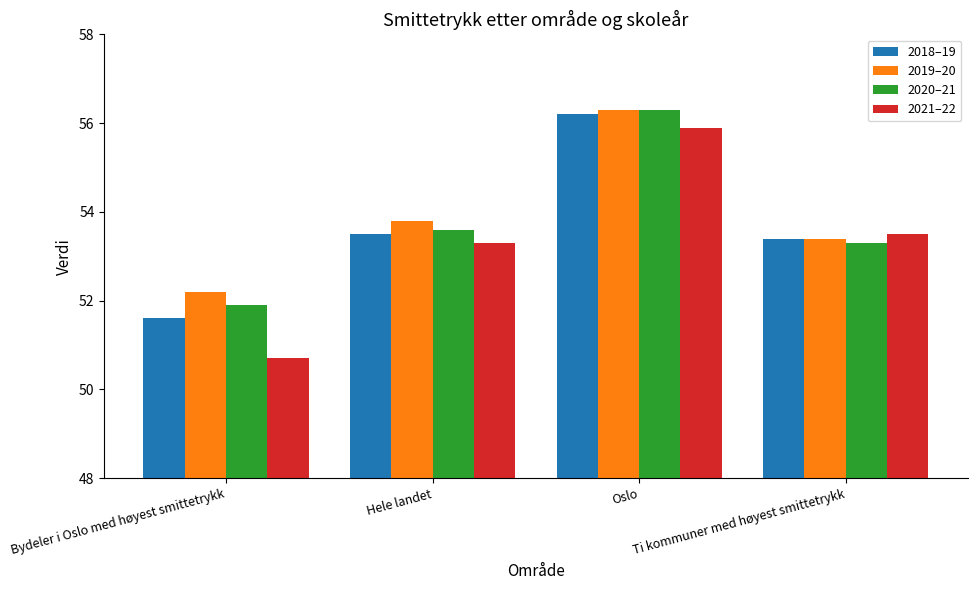

What is the sum of all 2019–20 values?

215.7